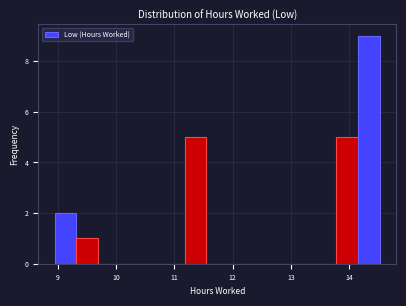

Around what value on the x-axis is the tallest bar? Give the approximate position of its centre, as read against the axis.

14.3